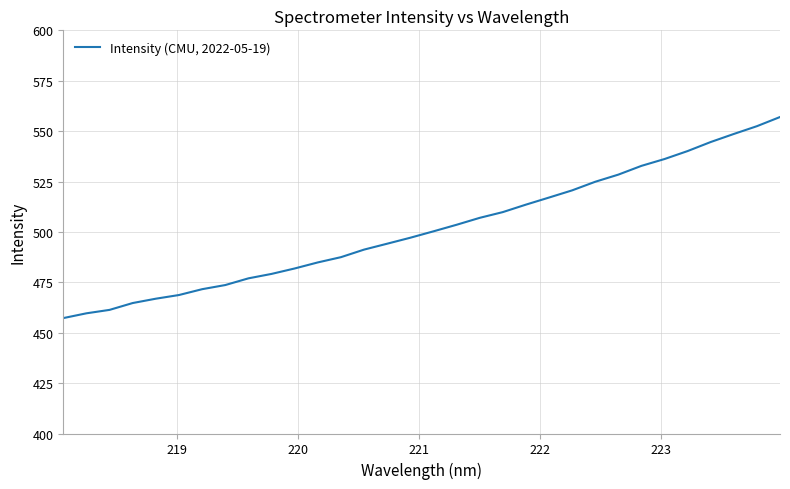

What is the greatest value displayed?

557.0